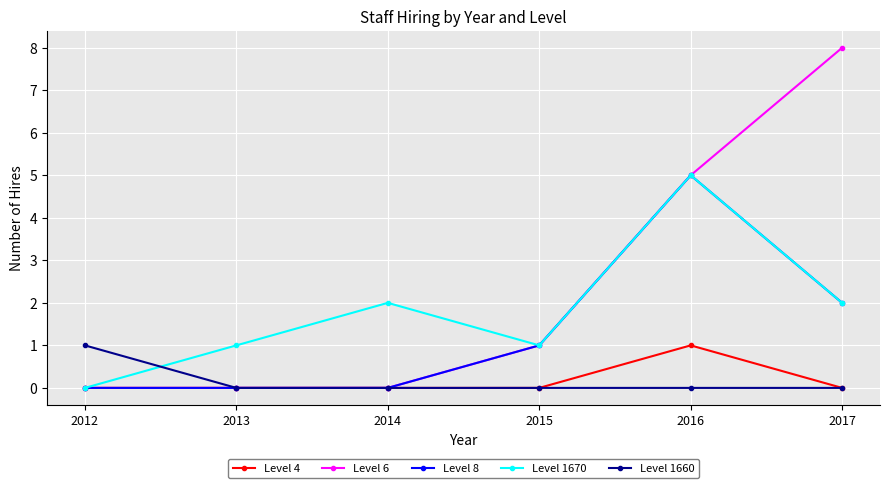

Which series has the largest range (max minus min)?

Level 6